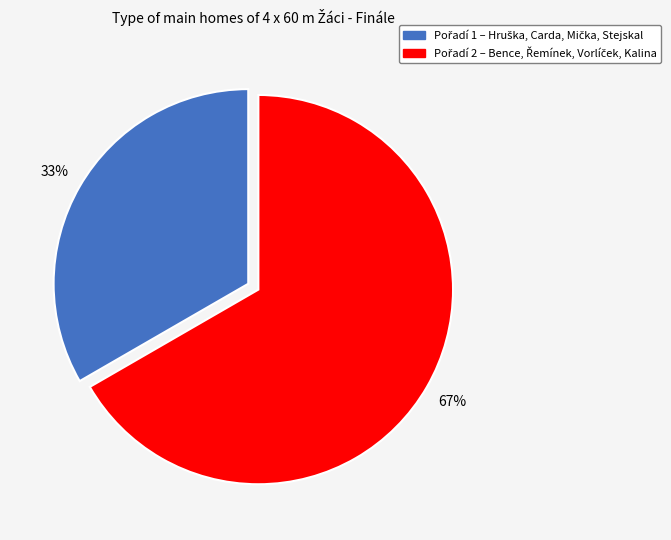

Is there a majority slice in this chart?

Yes